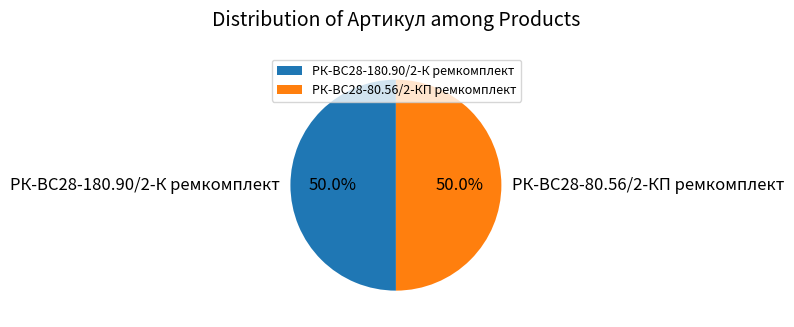

Combined, what portion of the pie is РК-ВС28-180.90/2-К ремкомплект and РК-ВС28-80.56/2-КП ремкомплект?

100.0%